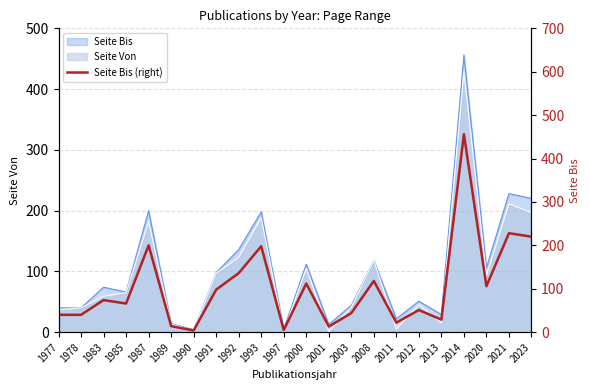

What is the sum of the values at 1991 and 1985?

164